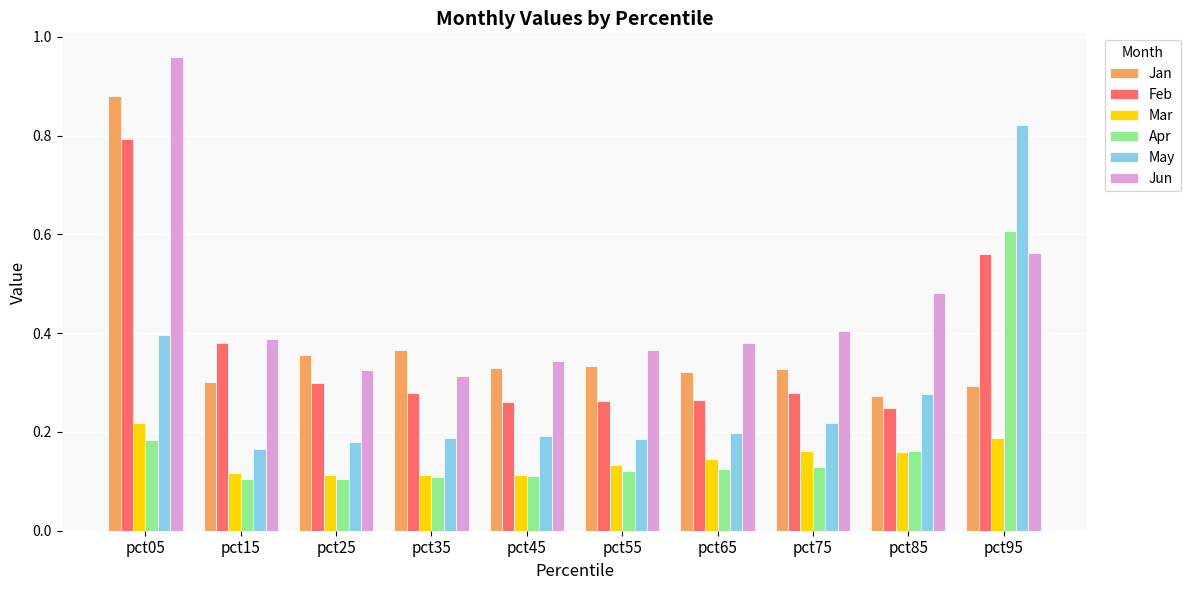

What is the sum of all Mar values?

1.5